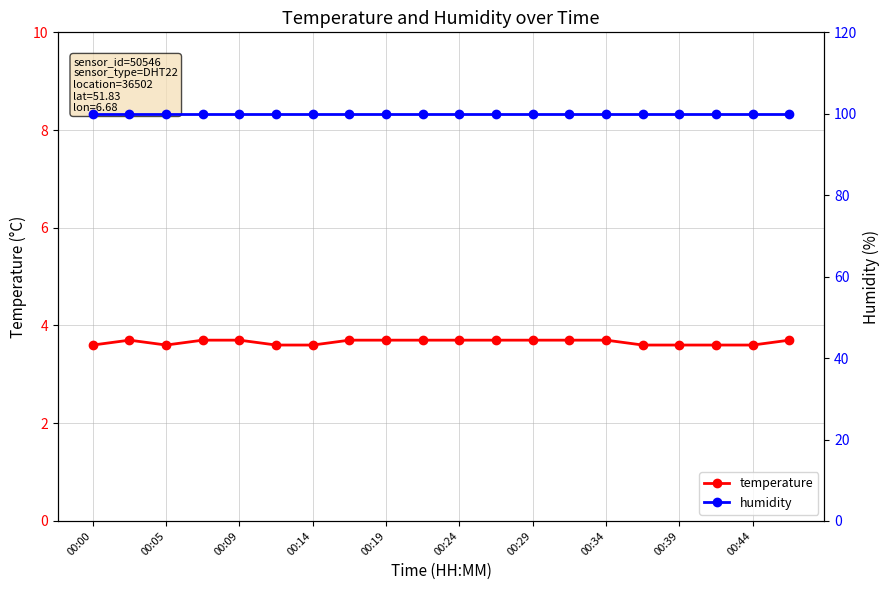

What is the sum of all humidity values?

1998.0